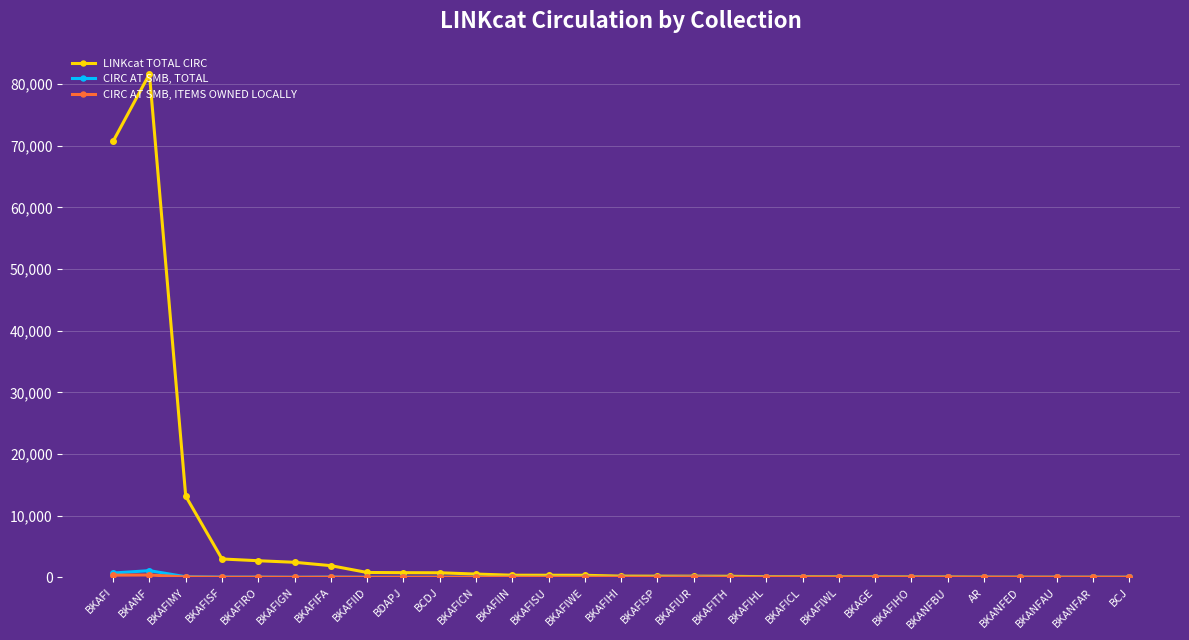

Which series has the largest total across all categories?

LINKcat TOTAL CIRC